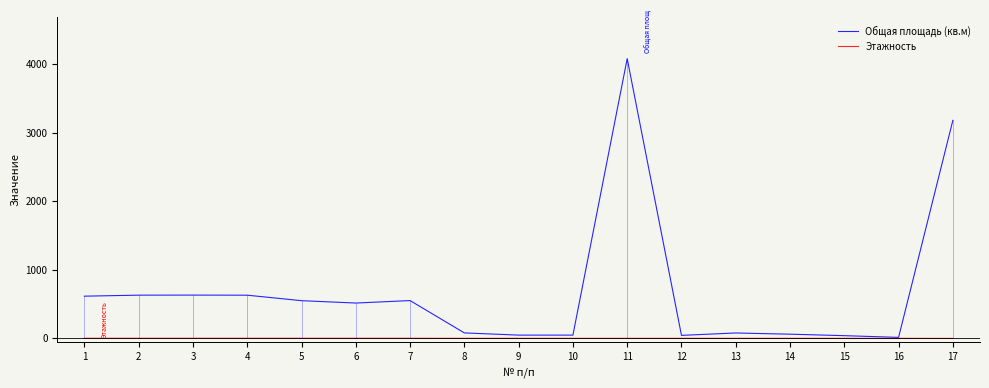

What are all the series names shown in the legend?

Общая площадь (кв.м), Этажность